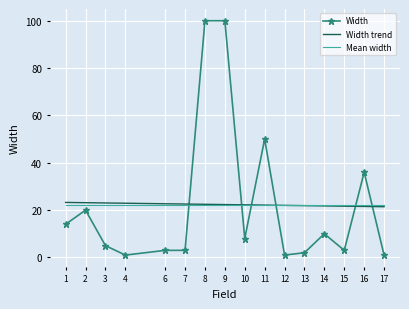

Which series has the largest range (max minus min)?

Width